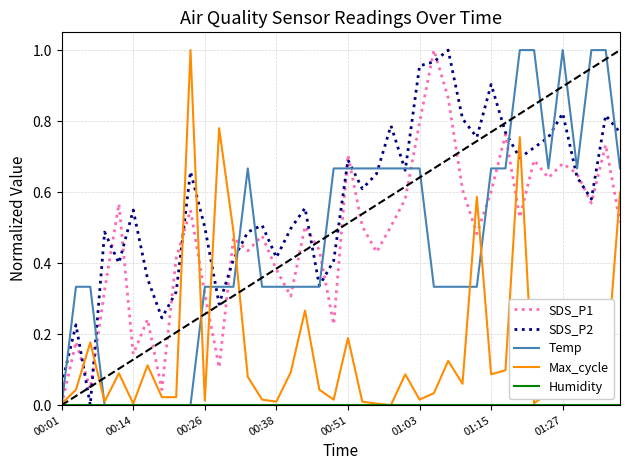

Which series has the largest total across all categories?

SDS_P2